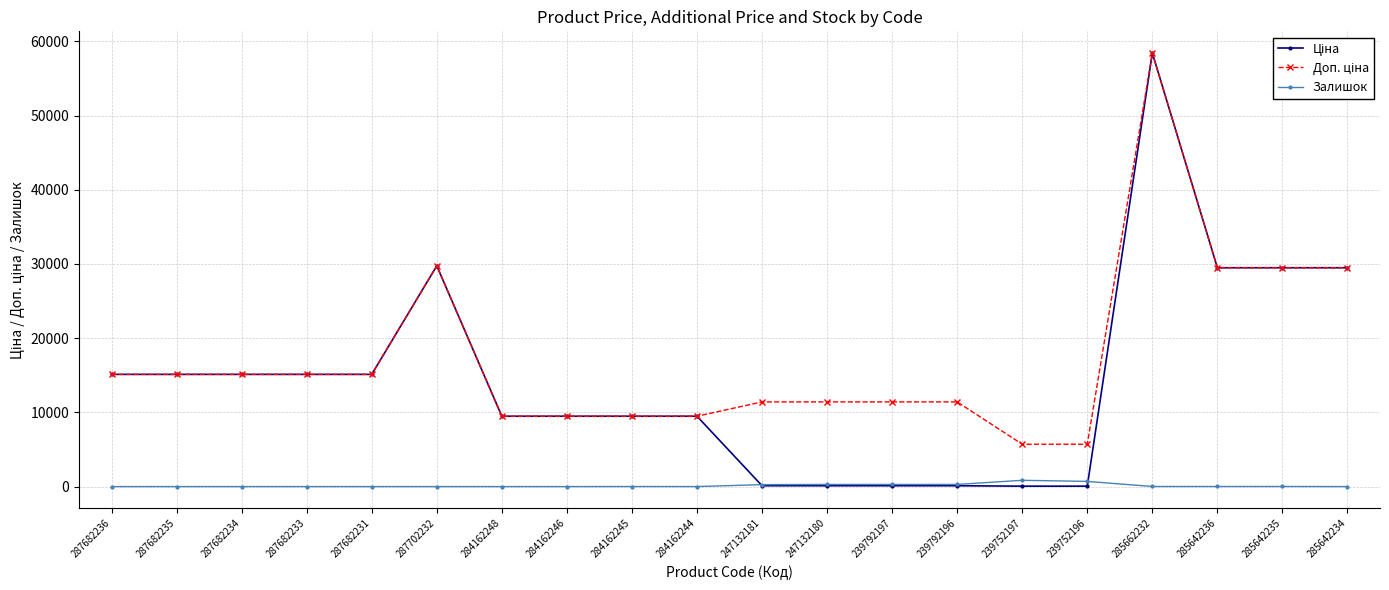

What position from the left is 239752196?

16